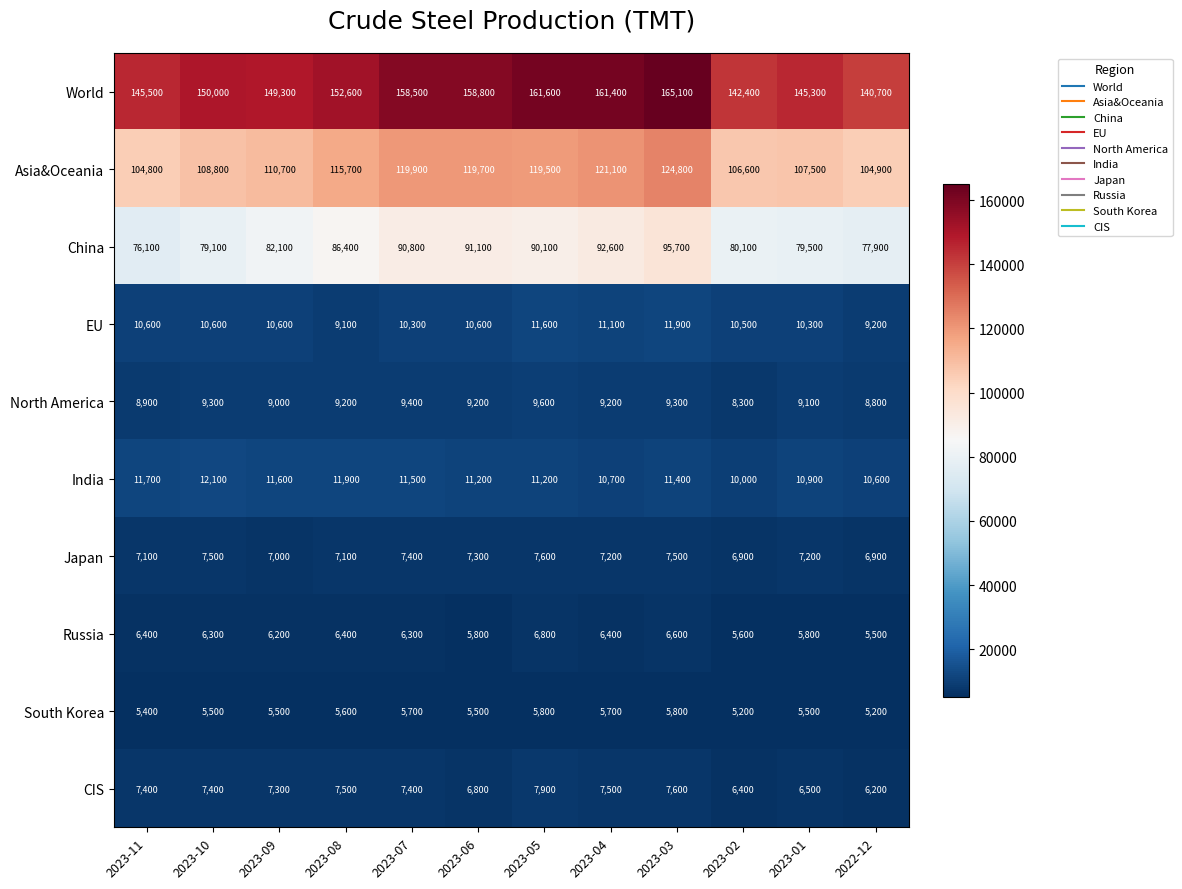

What is the highest value of the CIS series?

7900